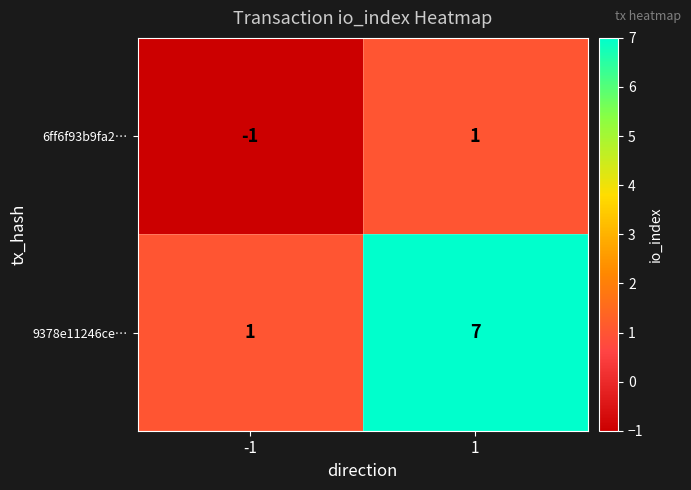

What is the total value across all series at 1?

8